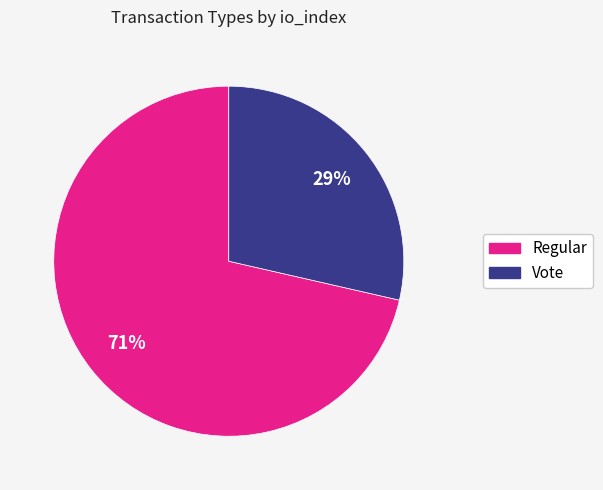

Rank the categories by value from lowest to highest.

Vote, Regular